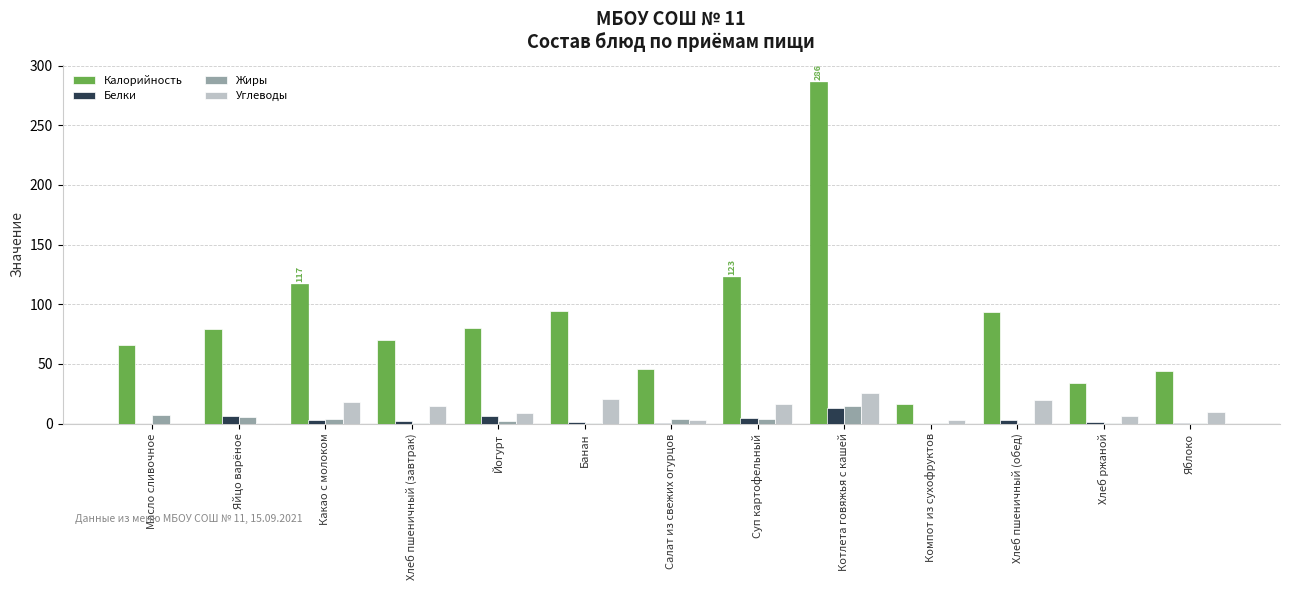

What value does the Жиры series have at Котлета говяжья с кашей?

14.7